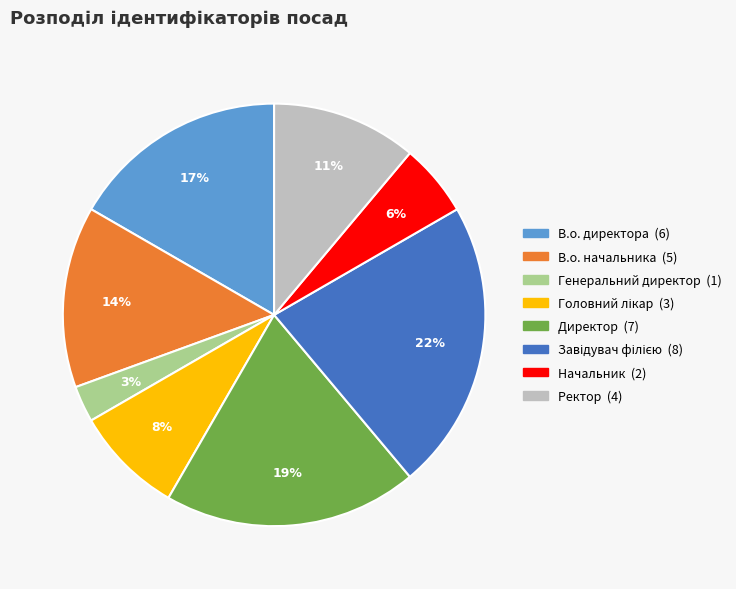

Is it true that В.о. начальника is 21% of the pie?

False